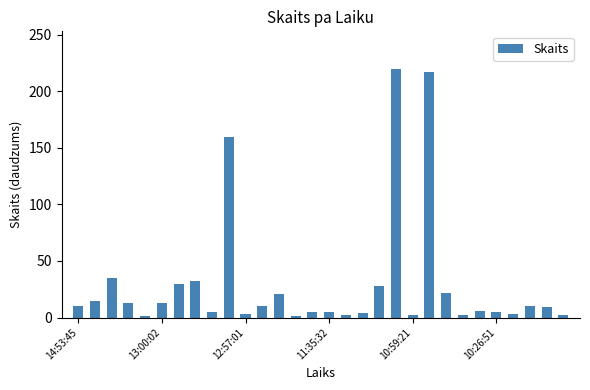

What is the smallest value displayed?

1